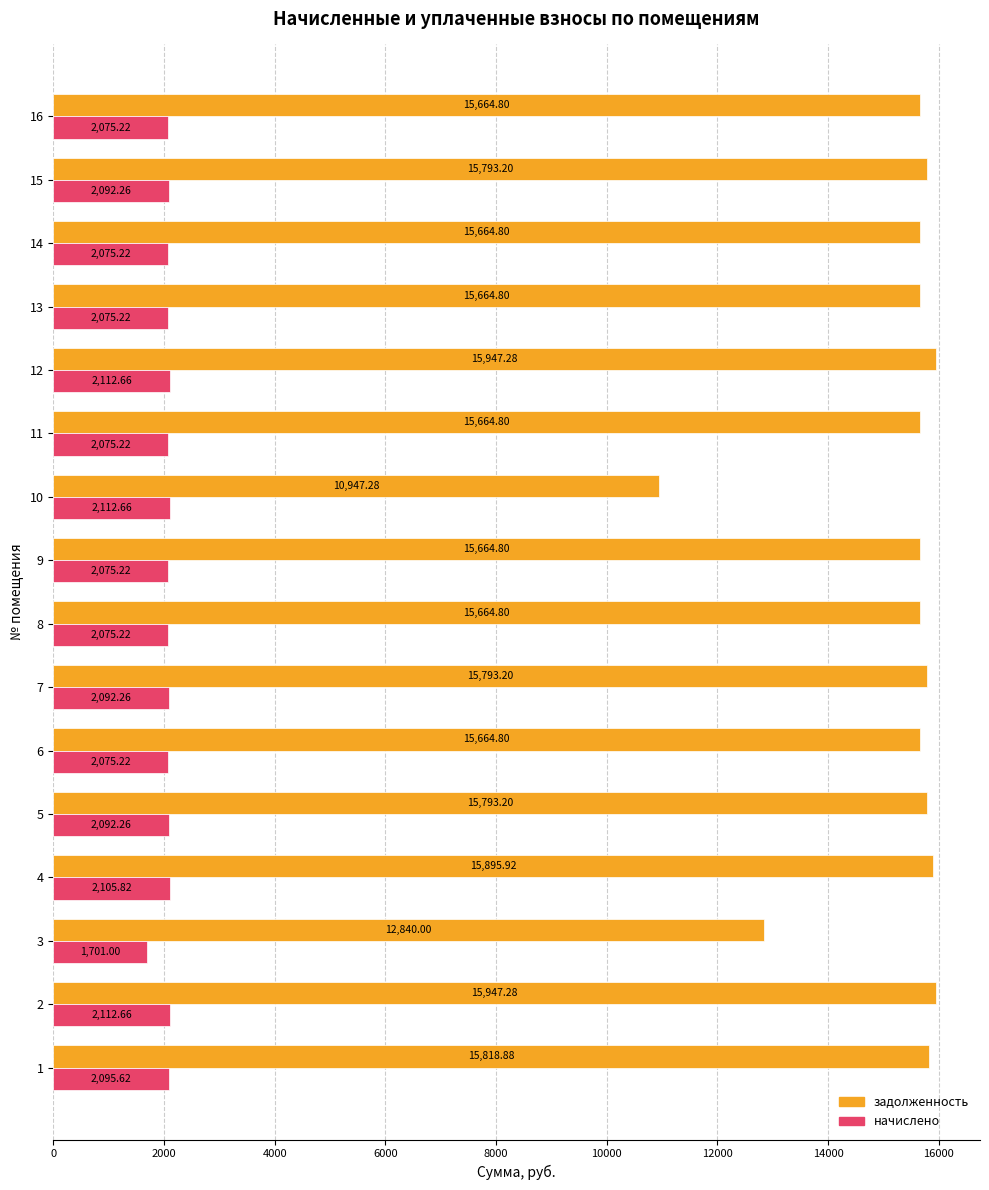

How many data points does each series have?

16